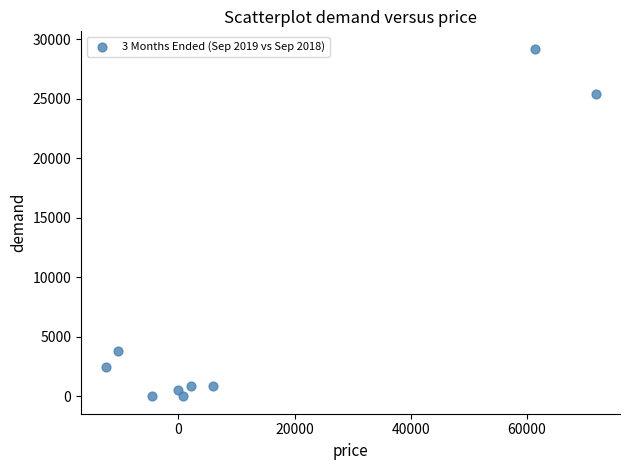

What is the range of Y values (max minus min)?

29208